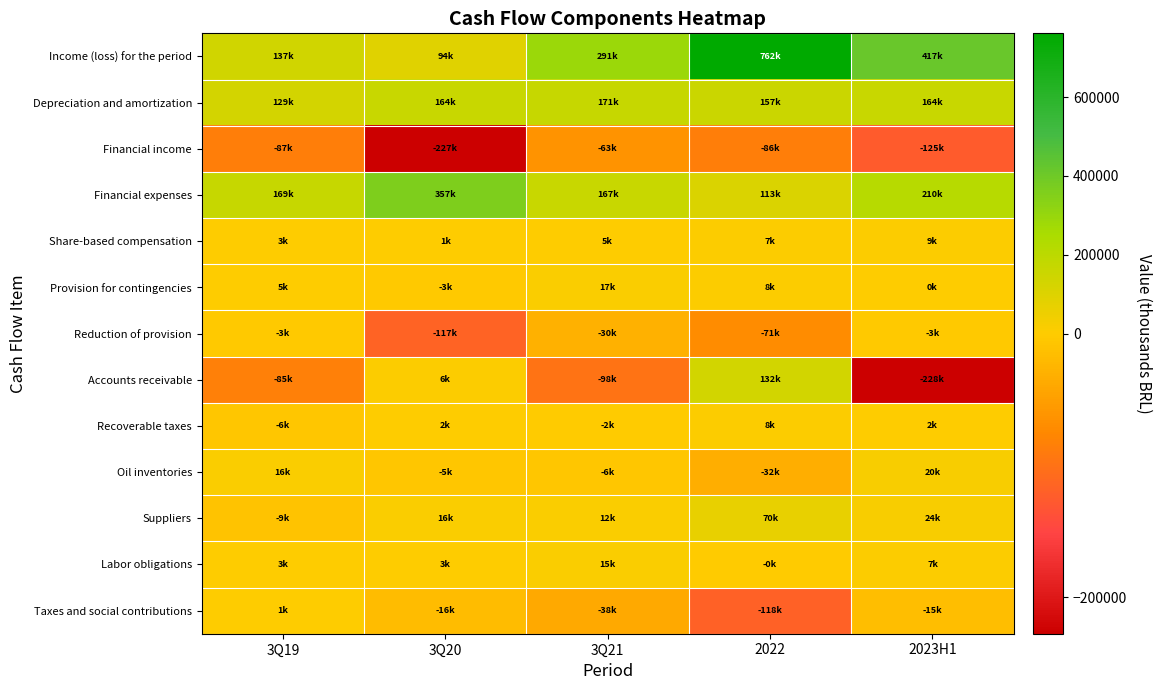

At which category is the sum across all series the highest?

2022